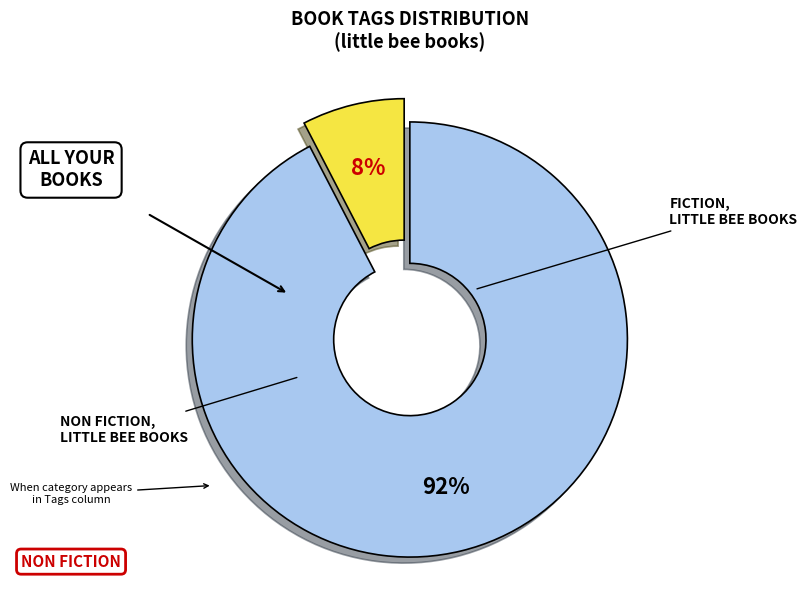

Does any single category account for the majority?

Yes